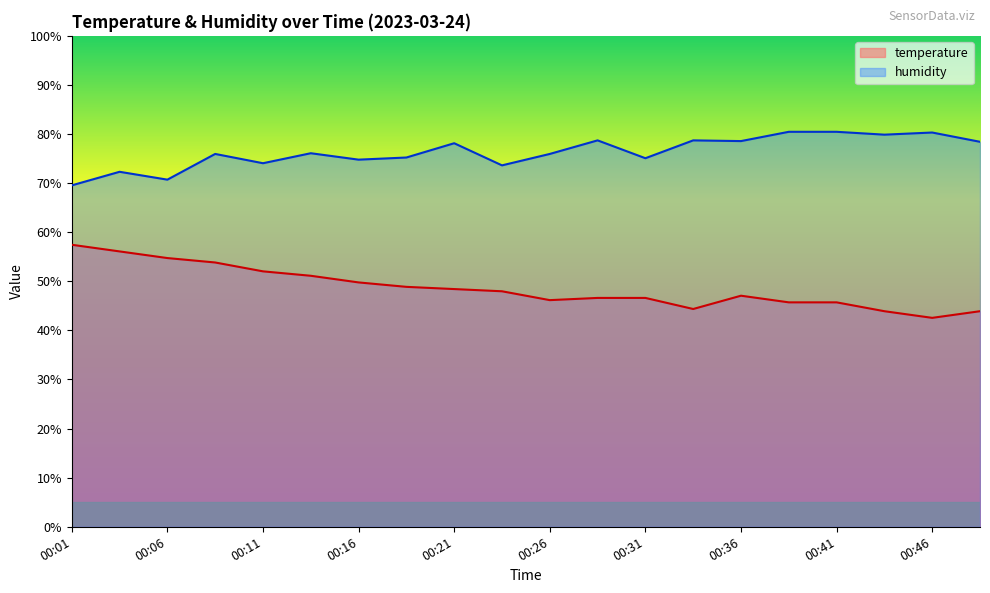

Between 00:08 and 00:49, which is larger?

00:08